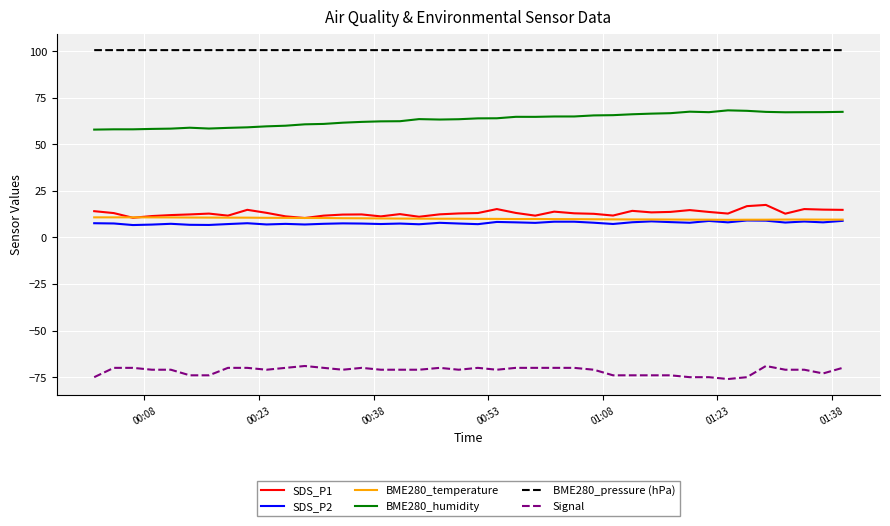

True or false: SDS_P1 and BME280_humidity cross at least once.

False